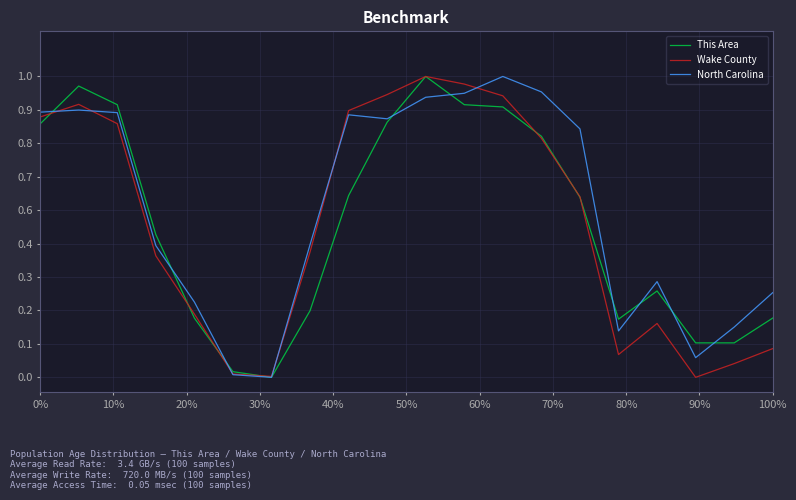

In North Carolina, how many points are higher than both neighbors (excluding endpoints)?

4